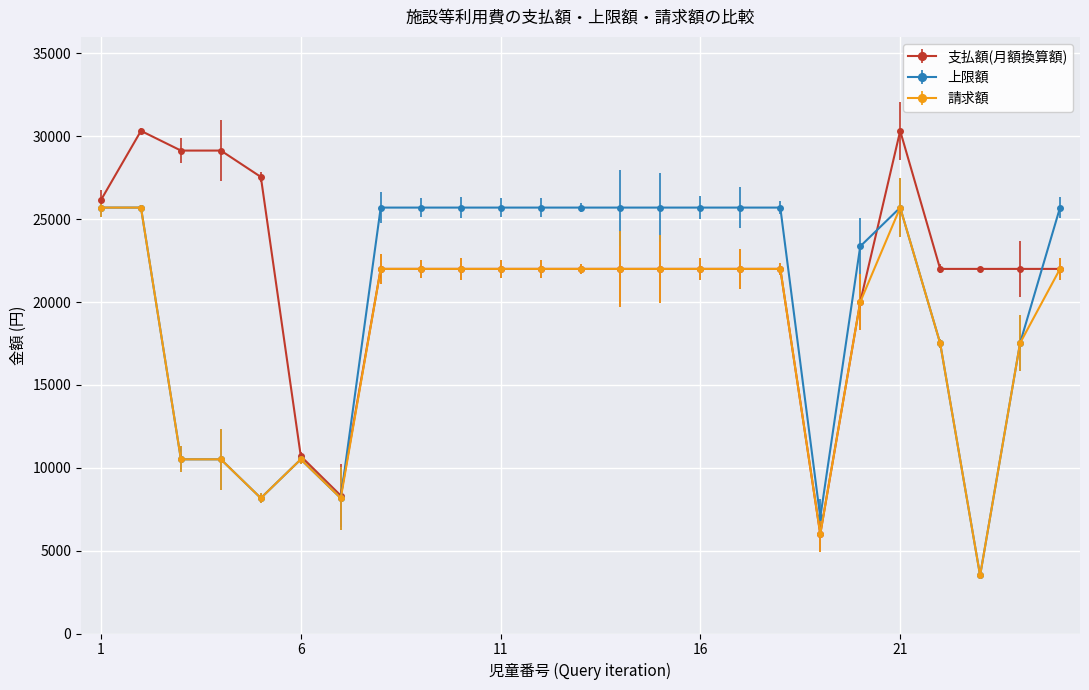

How many data points does each series have?

25